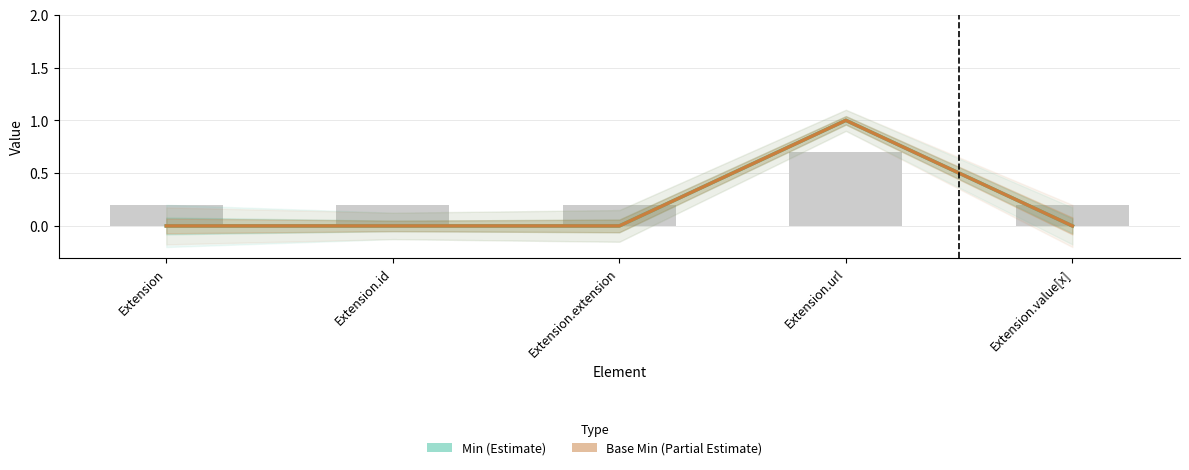

Which series changed the most between Extension.extension and Extension.value[x]?

Min (Estimate)